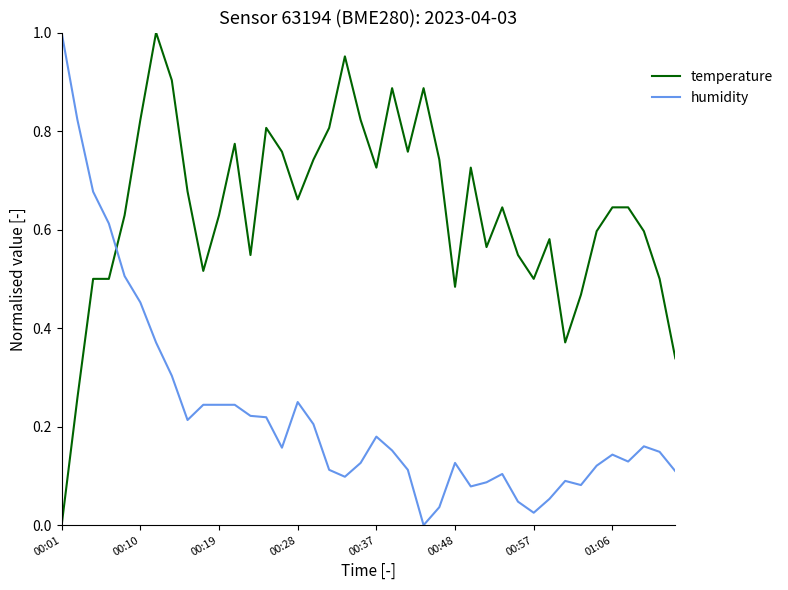

What are all the series names shown in the legend?

temperature, humidity